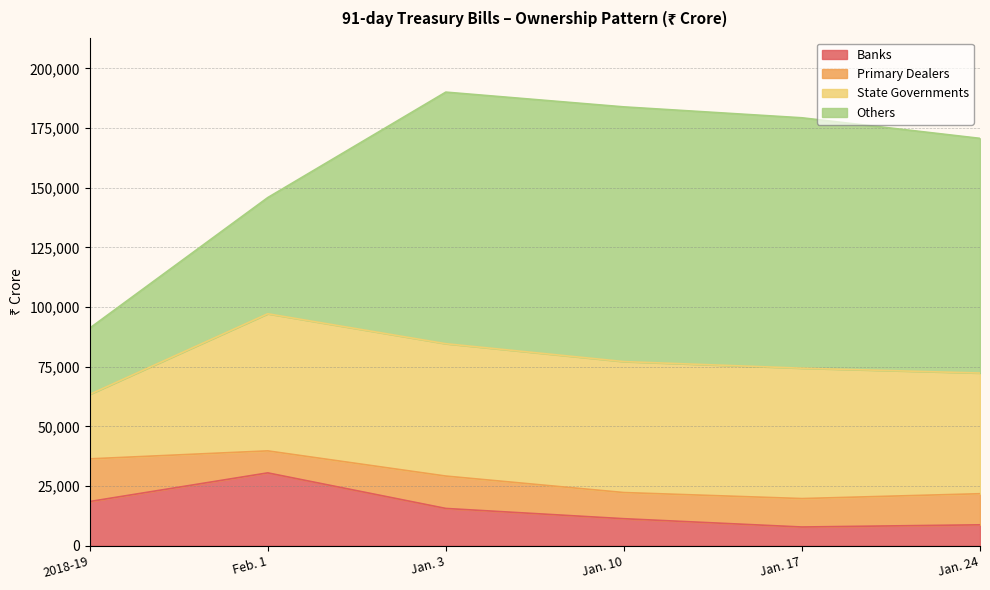

The value of Primary Dealers at Jan. 17 is 11914. True or false?

True